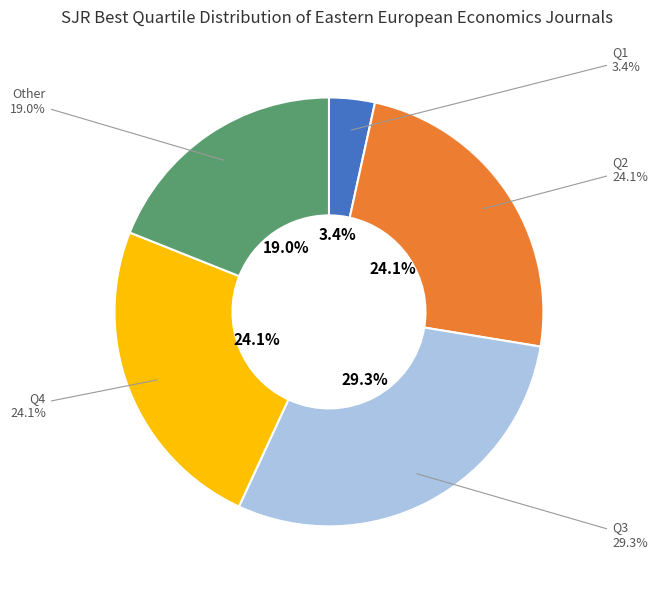

Which slice is the smallest?

Q1